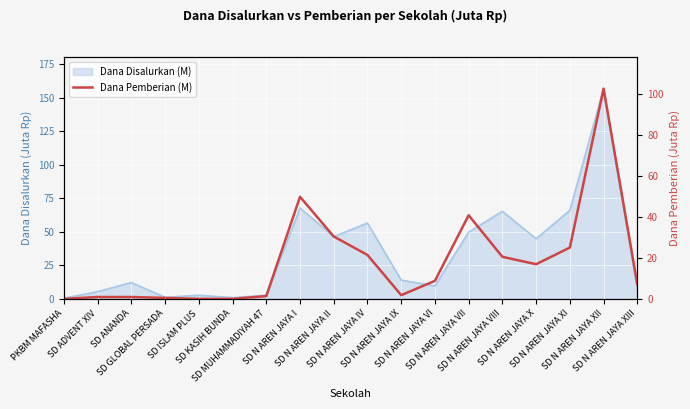

Where does the data first go above 8?

SD N AREN JAYA I